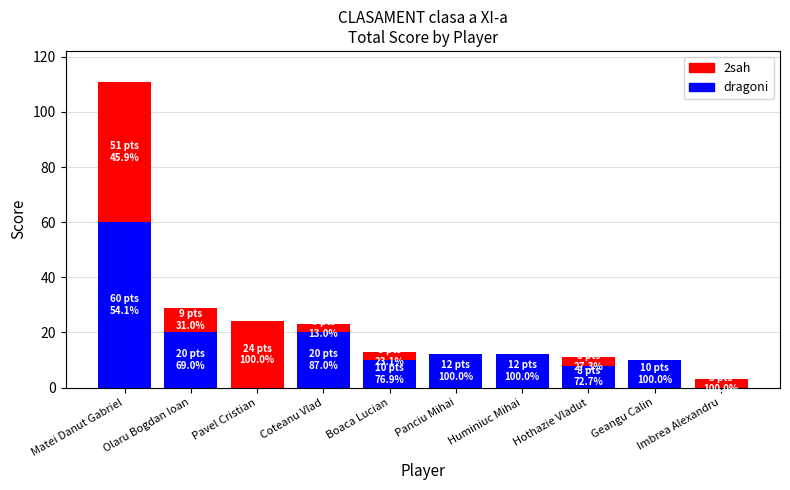

Are the bars horizontal?

No